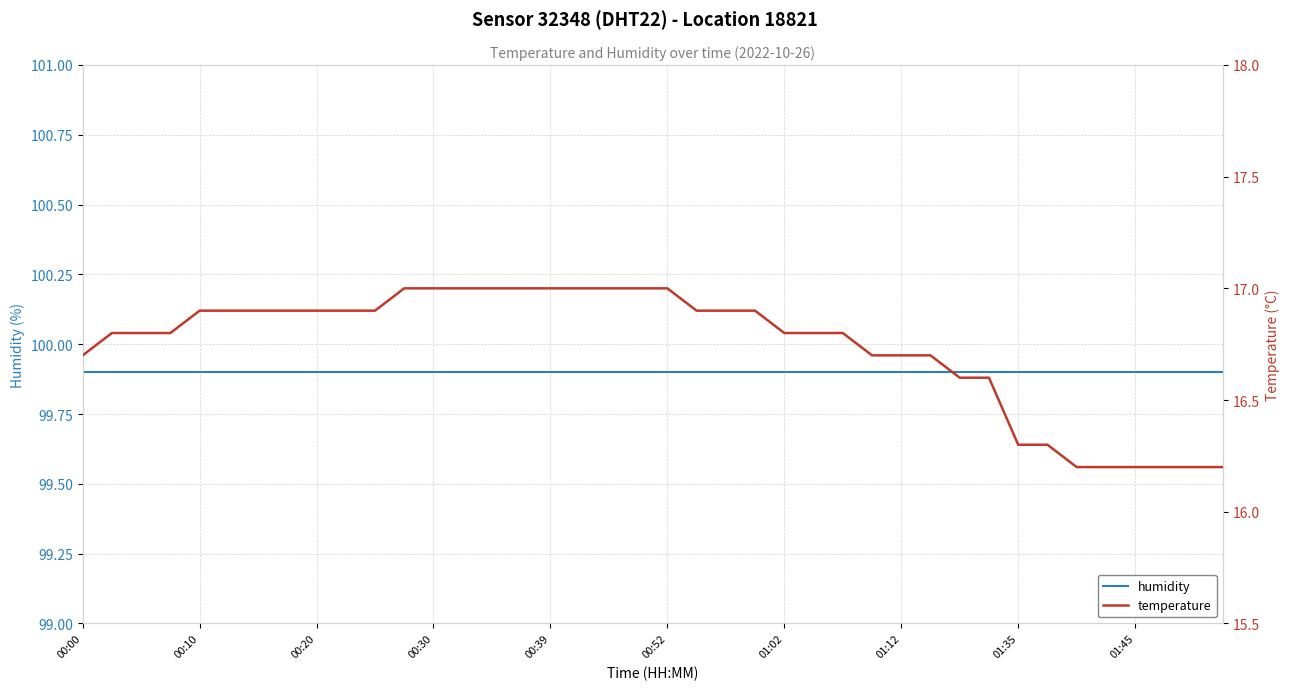

True or false: temperature has more than 1 interior local peaks.

False